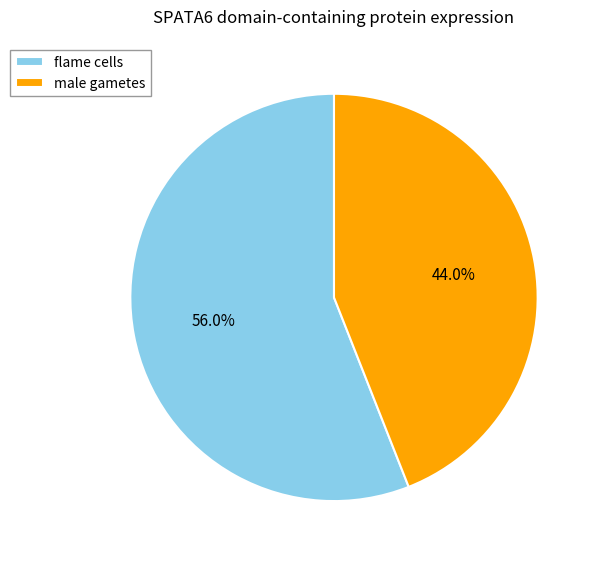

What portion of the pie excludes male gametes?

56.0%